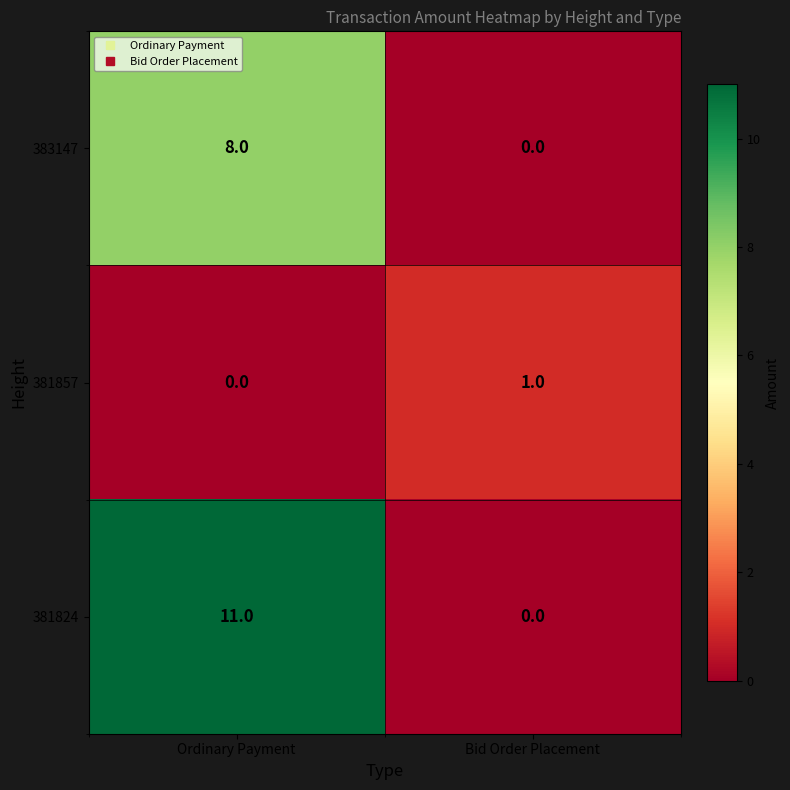

Reading left to right, transcribe all the data shown in this chart.

383147: Ordinary Payment=8	Bid Order Placement=0
381857: Ordinary Payment=0	Bid Order Placement=1
381824: Ordinary Payment=11	Bid Order Placement=0